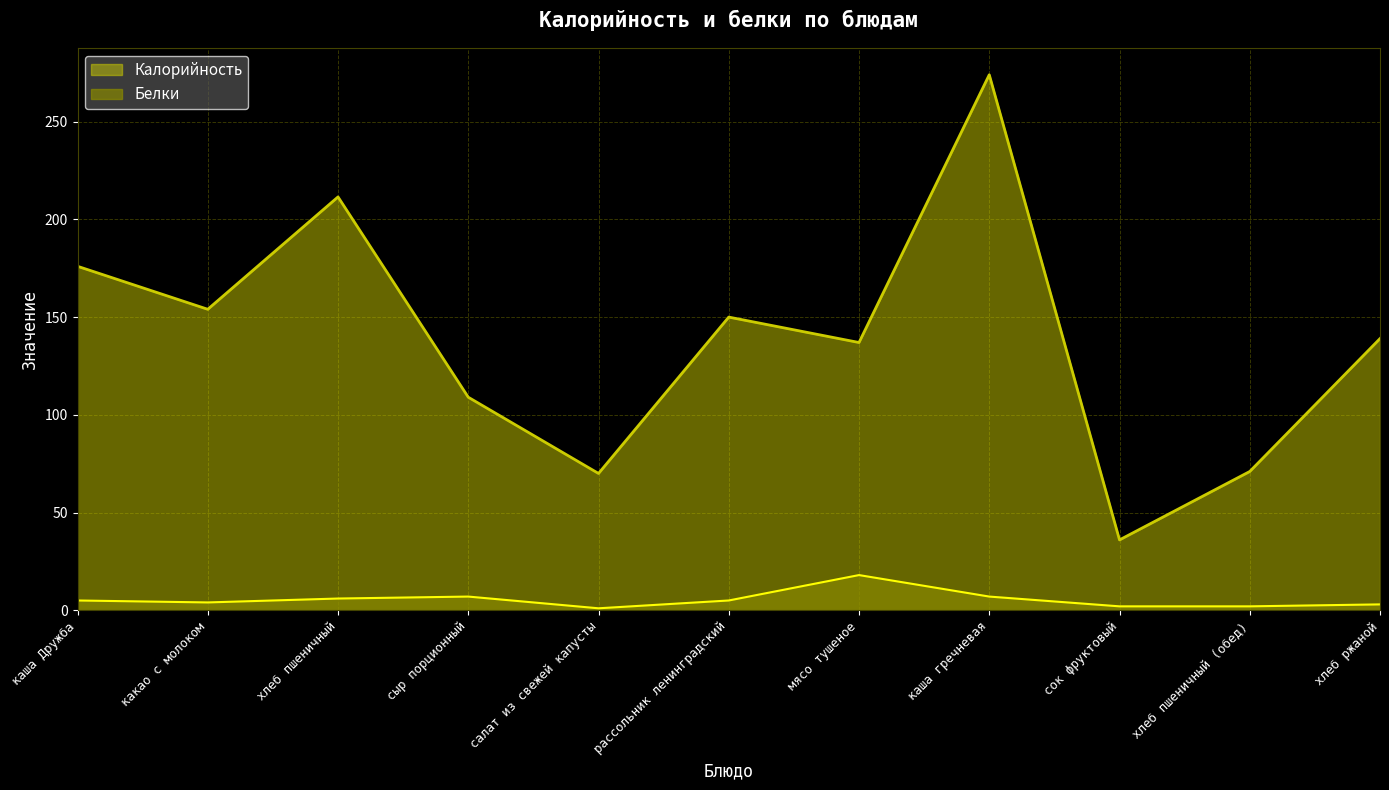

True or false: Калорийность and Белки cross at least once.

False